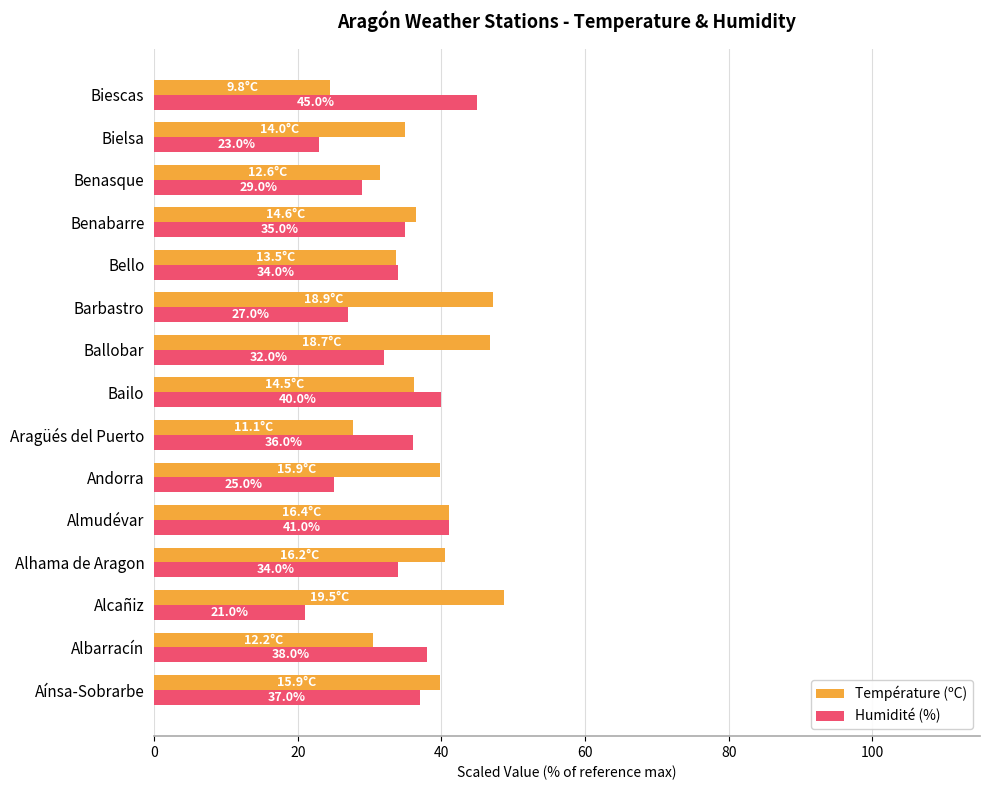

The value of Humidité (%) at Aragüés del Puerto is 36.0. True or false?

True